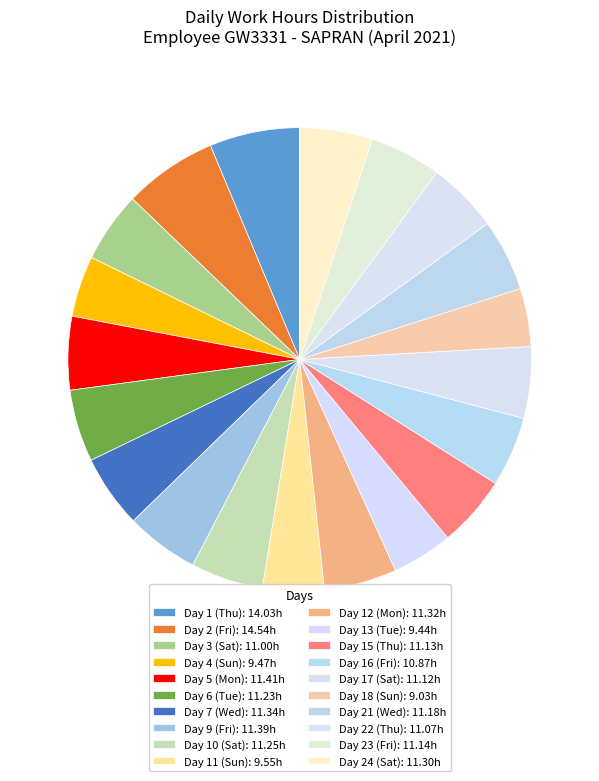

Rank the categories by value from highest to lowest.

Day 2 (Fri), Day 1 (Thu), Day 5 (Mon), Day 9 (Fri), Day 7 (Wed), Day 12 (Mon), Day 24 (Sat), Day 10 (Sat), Day 6 (Tue), Day 21 (Wed), Day 23 (Fri), Day 15 (Thu), Day 17 (Sat), Day 22 (Thu), Day 3 (Sat), Day 16 (Fri), Day 11 (Sun), Day 4 (Sun), Day 13 (Tue), Day 18 (Sun)